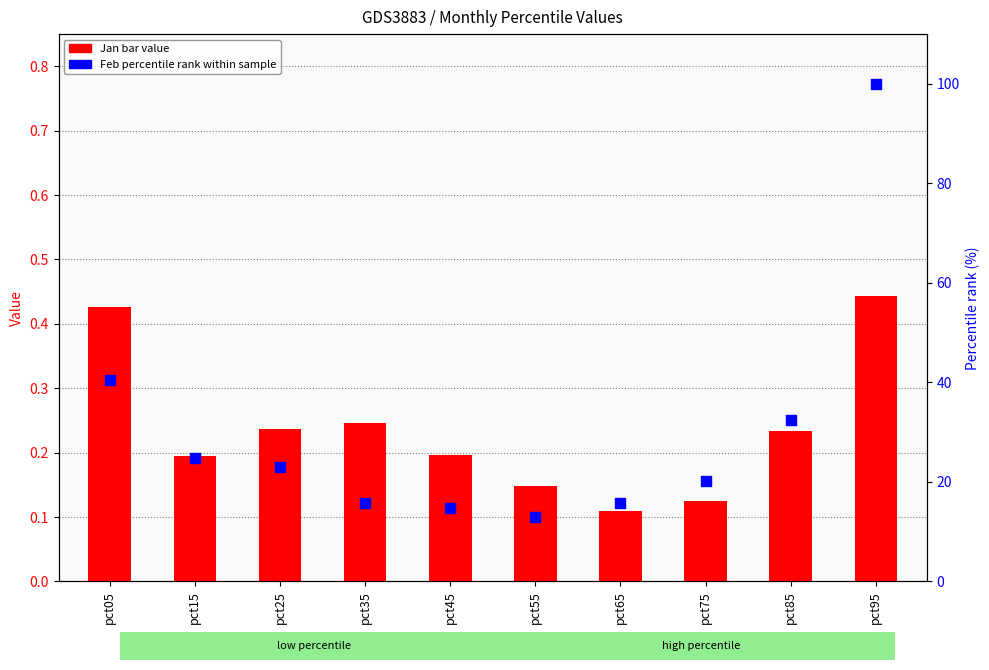

Which series has the largest total across all categories?

Feb (percentile rank)